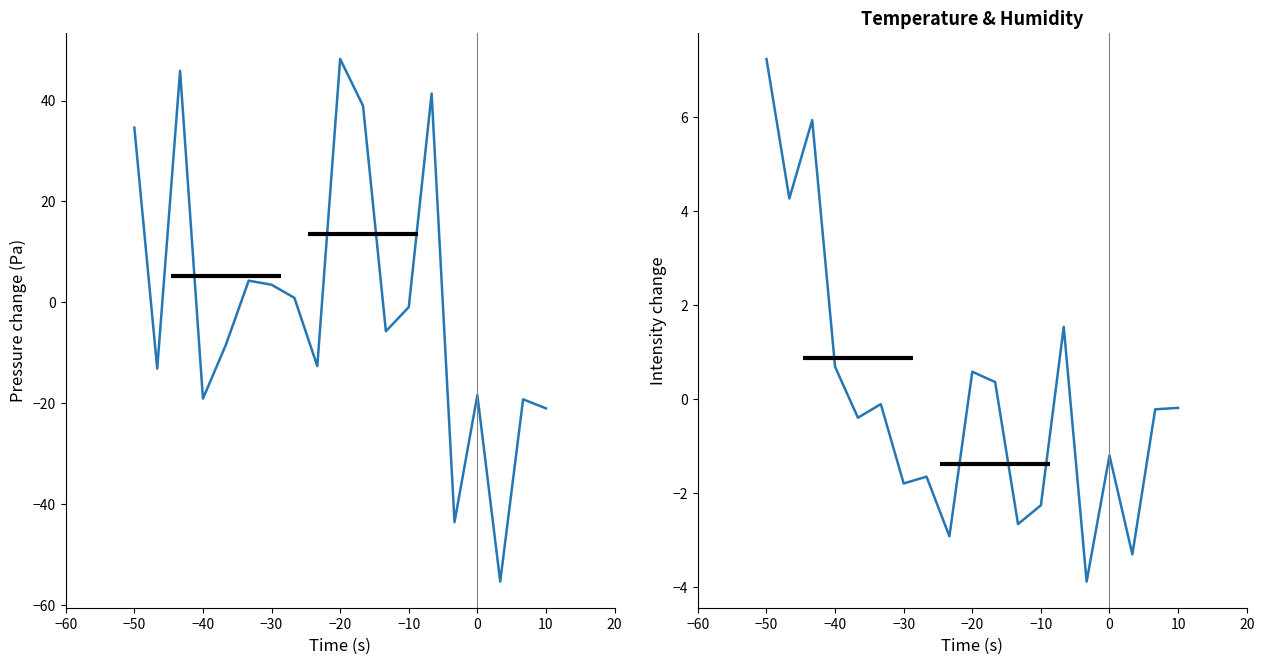

List the series in order of their overall mean, lowest first.

pressure, temperature & humidity